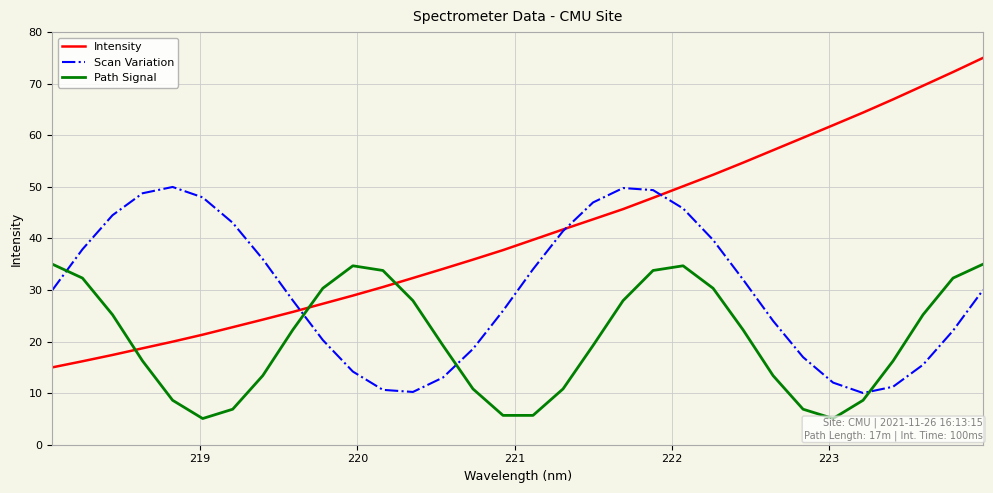

How many lines are shown in the chart?

3